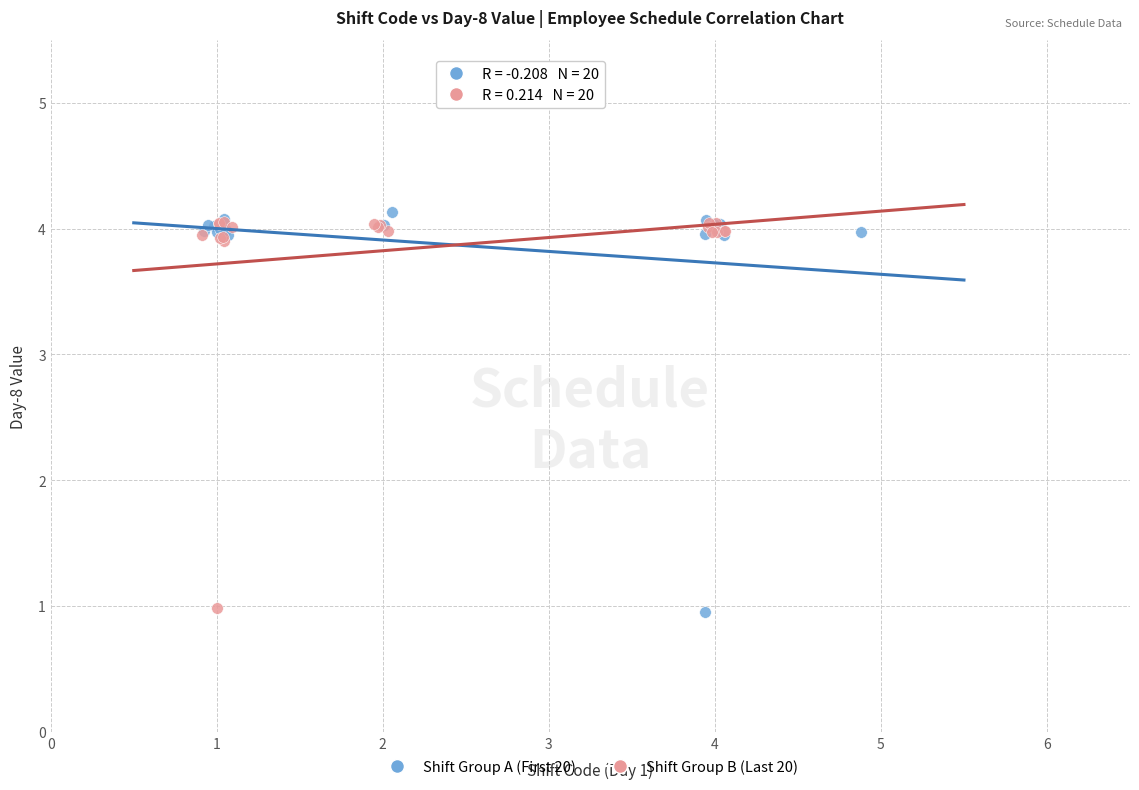

What are all the series names shown in the legend?

Shift Group A (First 20), Shift Group B (Last 20)